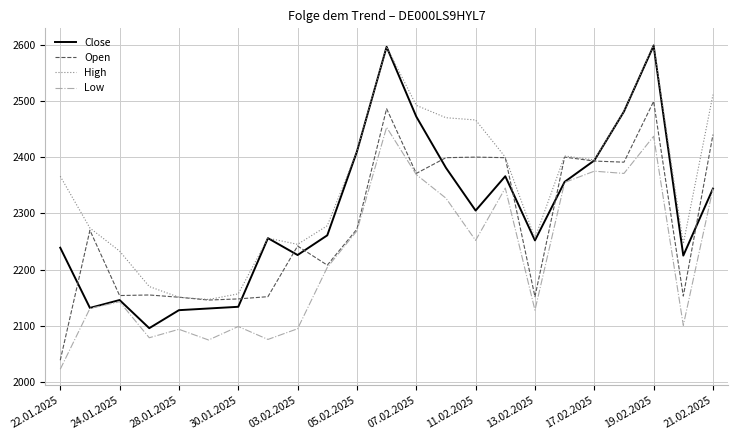

Which series has the largest total across all categories?

High